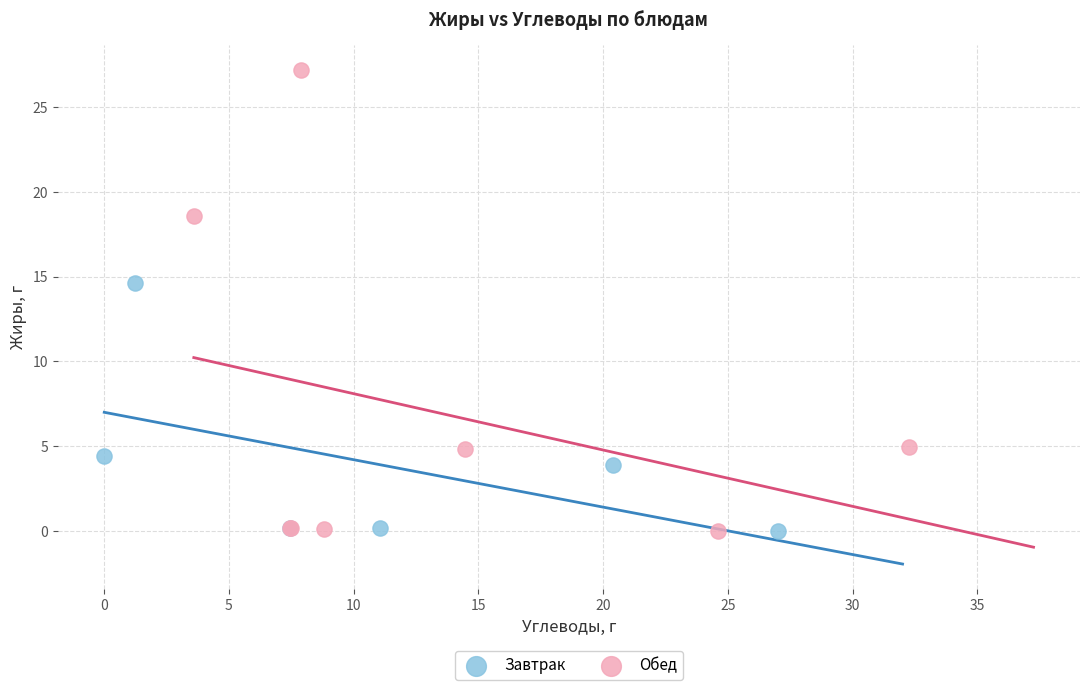

Which series has the widest spread of Y values?

Обед